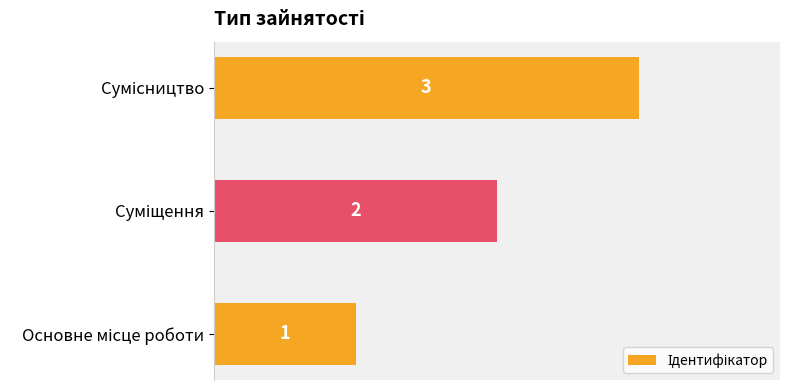

What is the sum of all values?

6